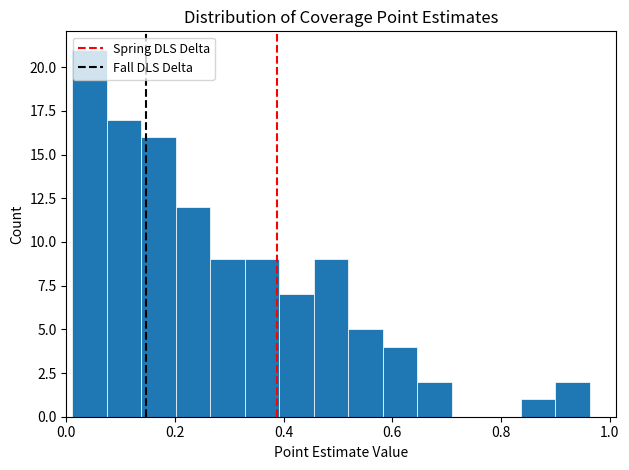

Around what value on the x-axis is the tallest bar? Give the approximate position of its centre, as read against the axis.

0.04